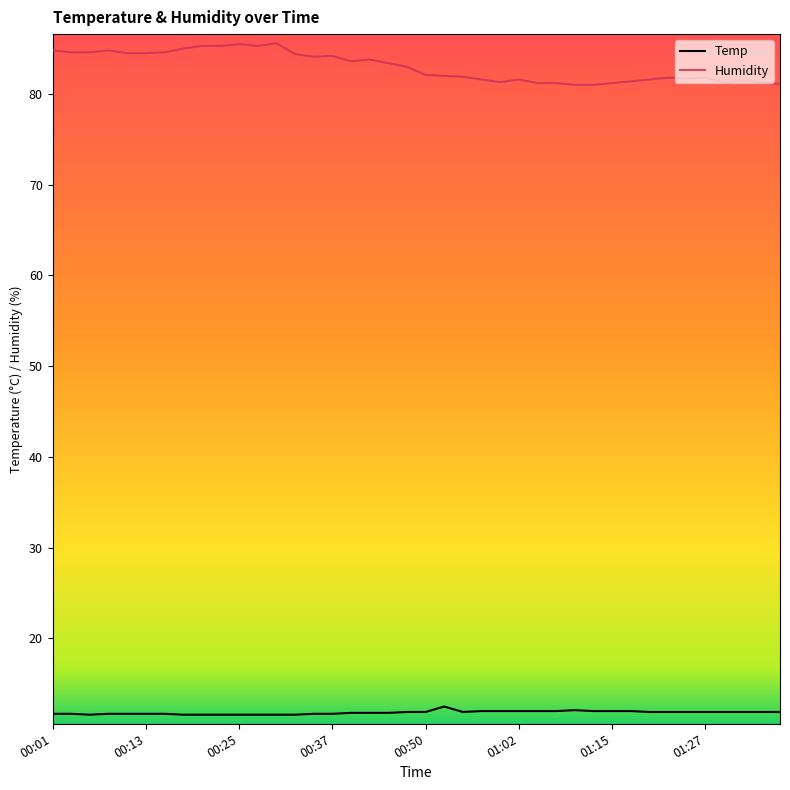

What is the difference between the maximum and minimum values in the Humidity series?

4.6